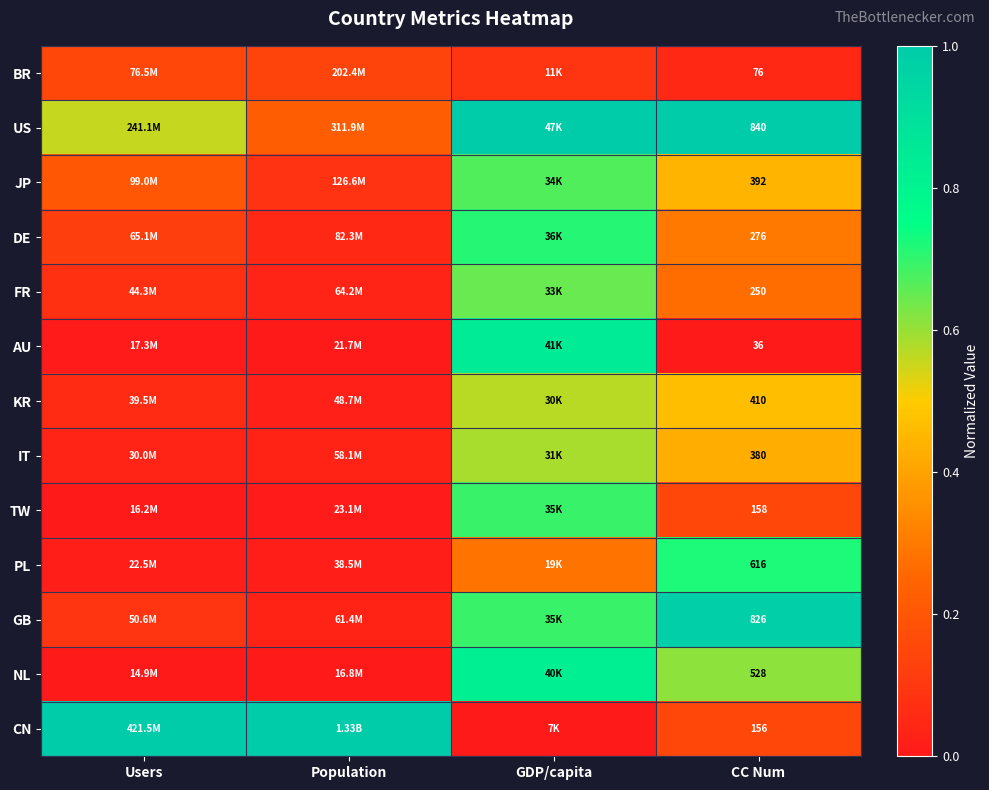

Rank the series at CC Num from lowest to highest value.

AU, BR, CN, TW, FR, DE, IT, JP, KR, NL, PL, GB, US